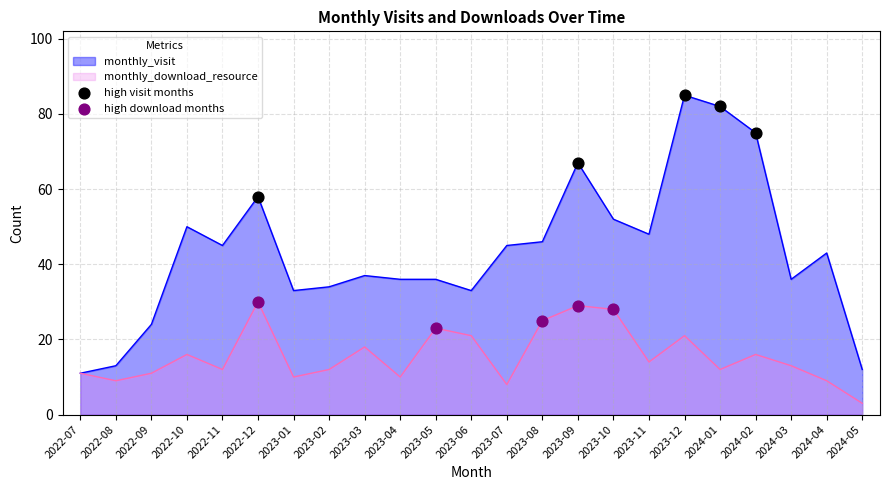

What is the difference between the highest and lowest values at 2023-07?

37